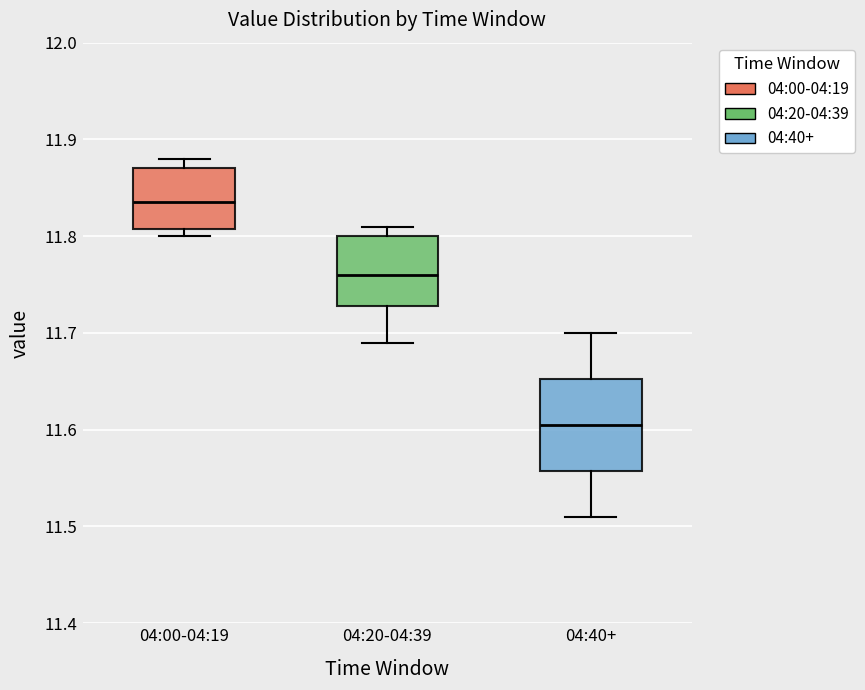

Which box is the tallest, from its lower edge to its upper edge?

04:40+